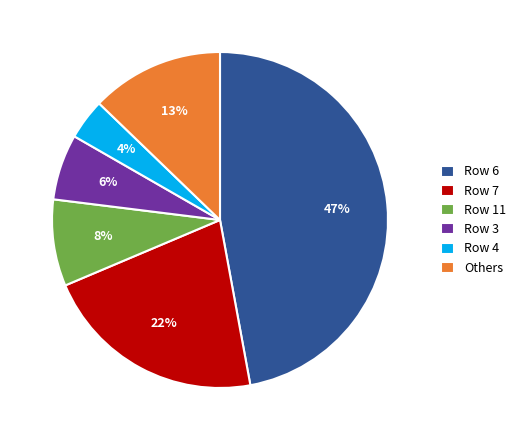

How many slices are in this pie chart?

6